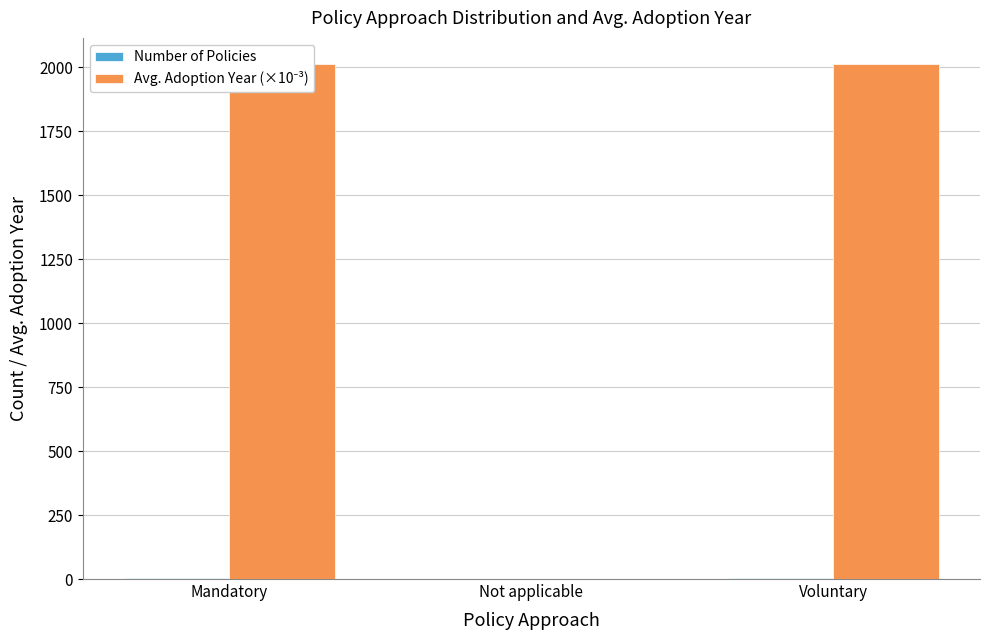

Does the chart contain any negative values?

No